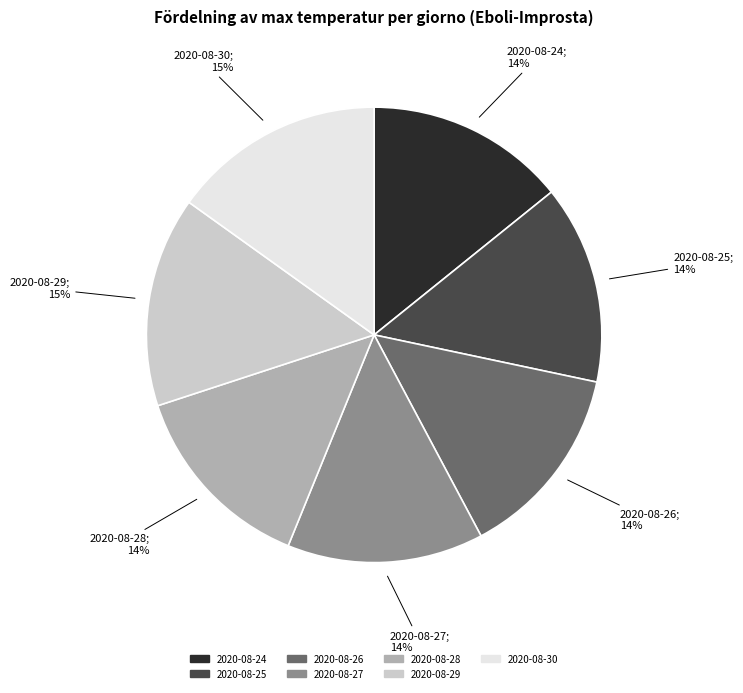

To the nearest percent, what percentage of the pie is 2020-08-28?

14%